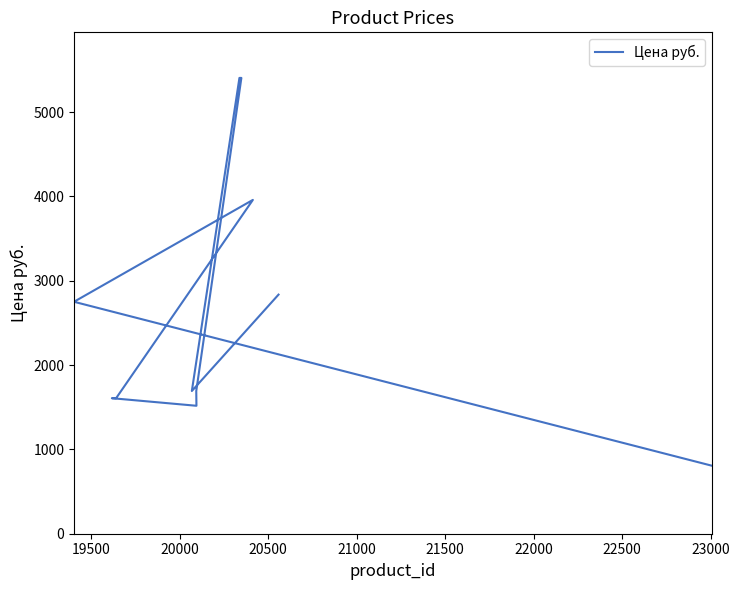

How many data points are less than 1692?

5